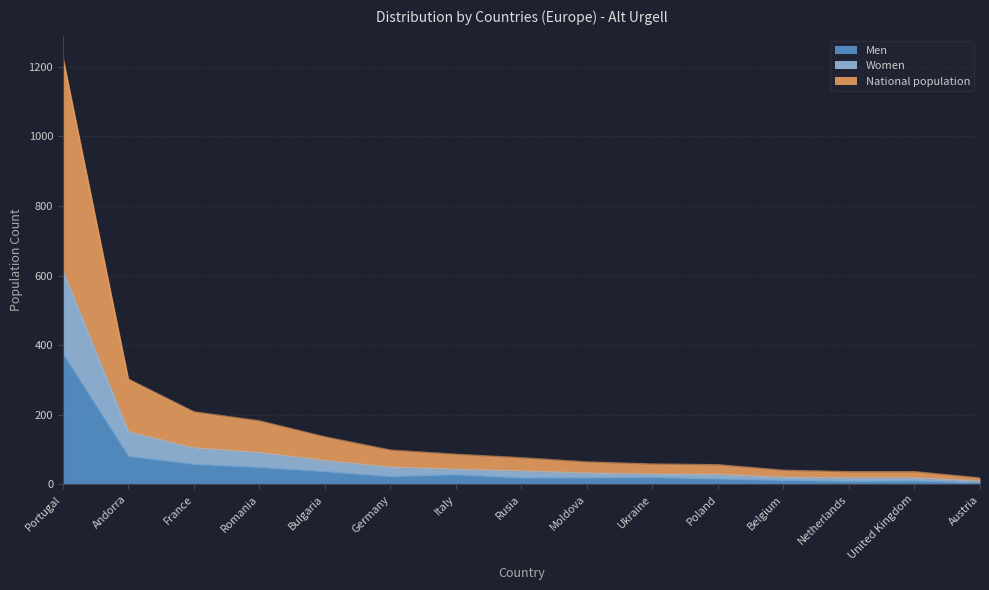

What is the highest value of the Men series?

374